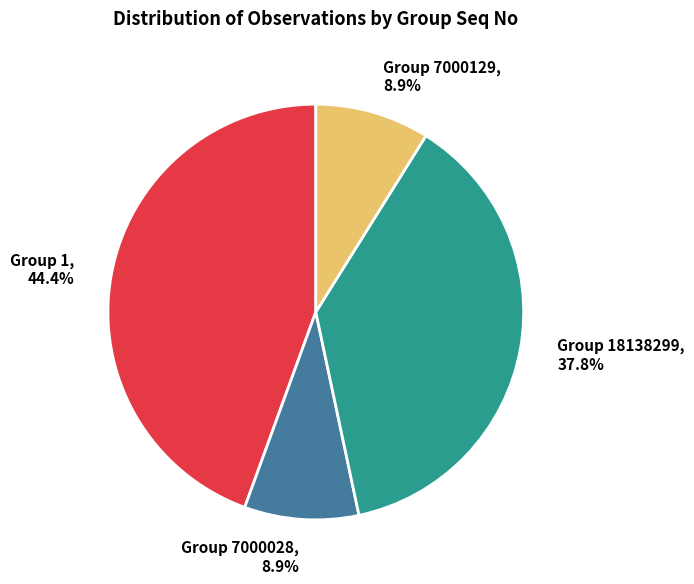

Which category has the biggest portion of the pie?

Group 1, 44.4%